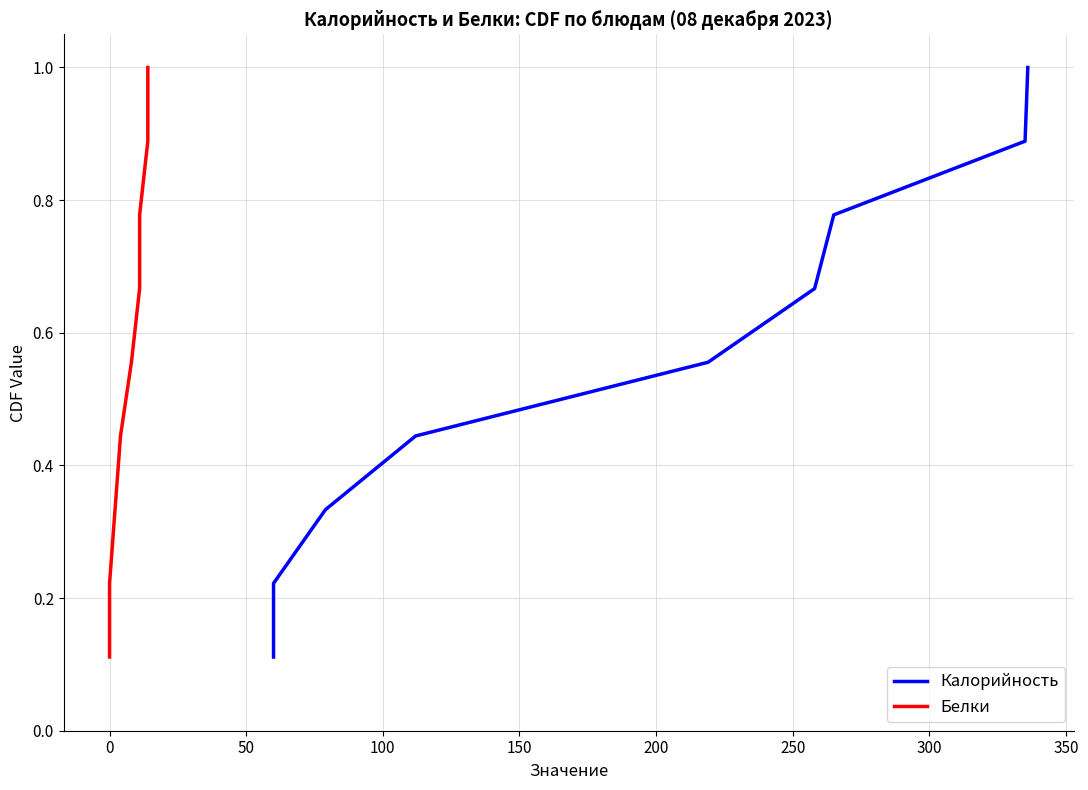

At which category is the sum across all series the highest?

350